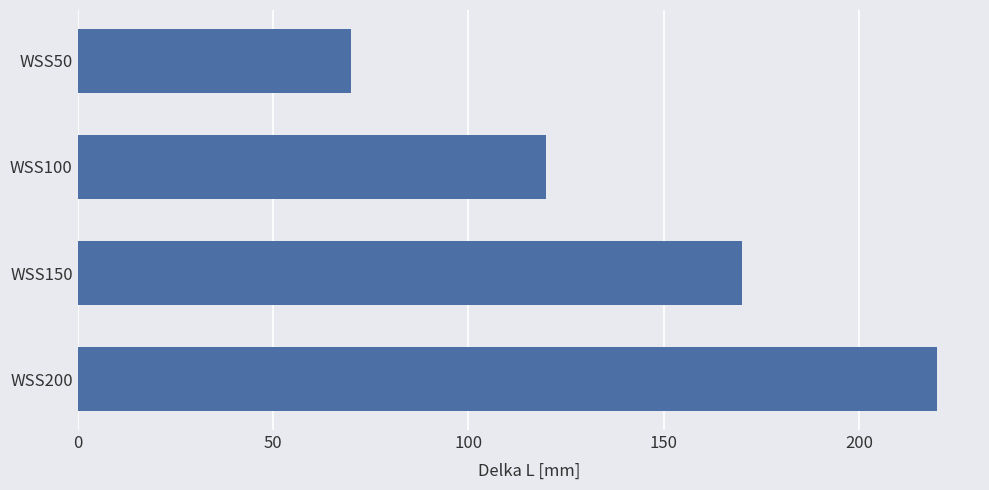

Which has a higher value, WSS50 or WSS200?

WSS200